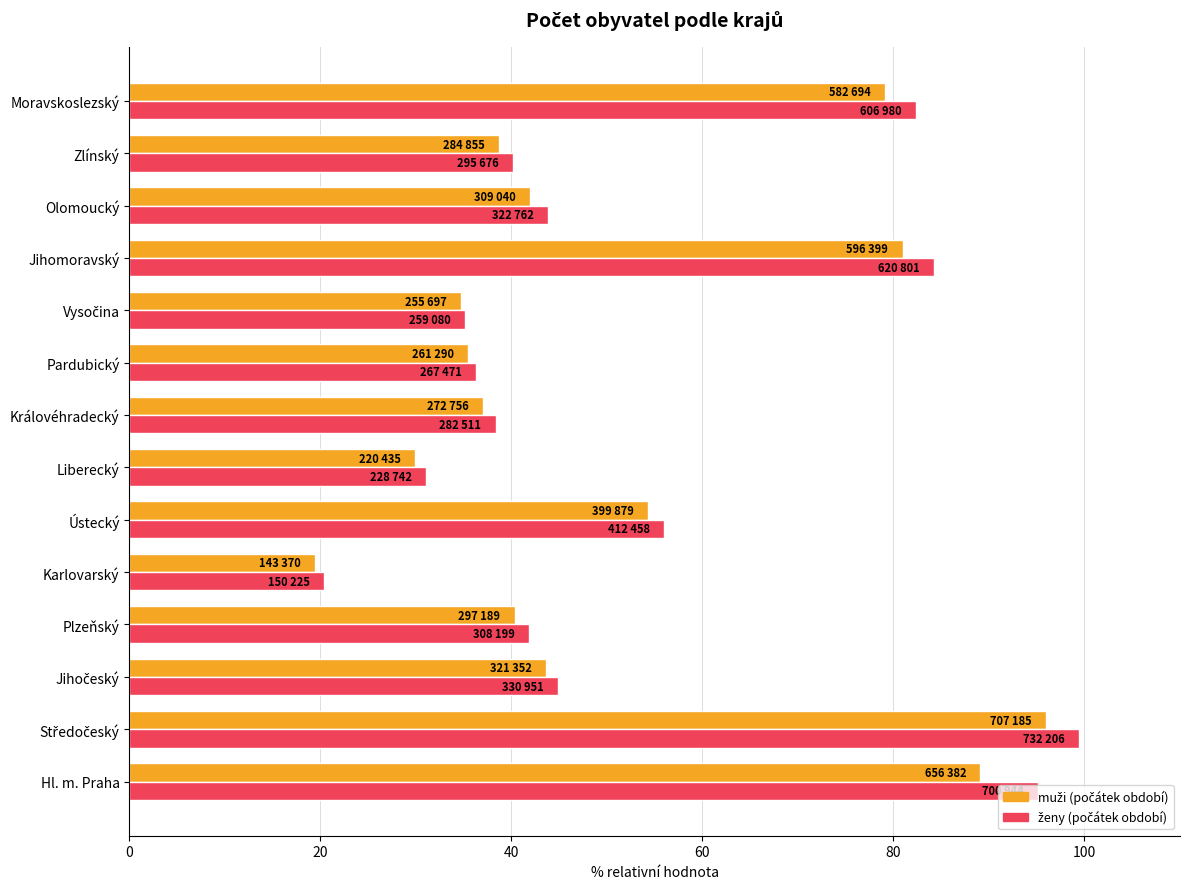

How many data points does each series have?

14